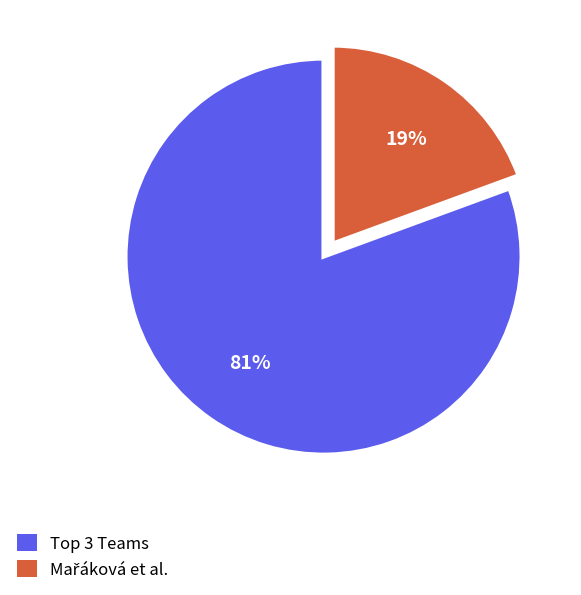

Count the number of slices in the pie.

2